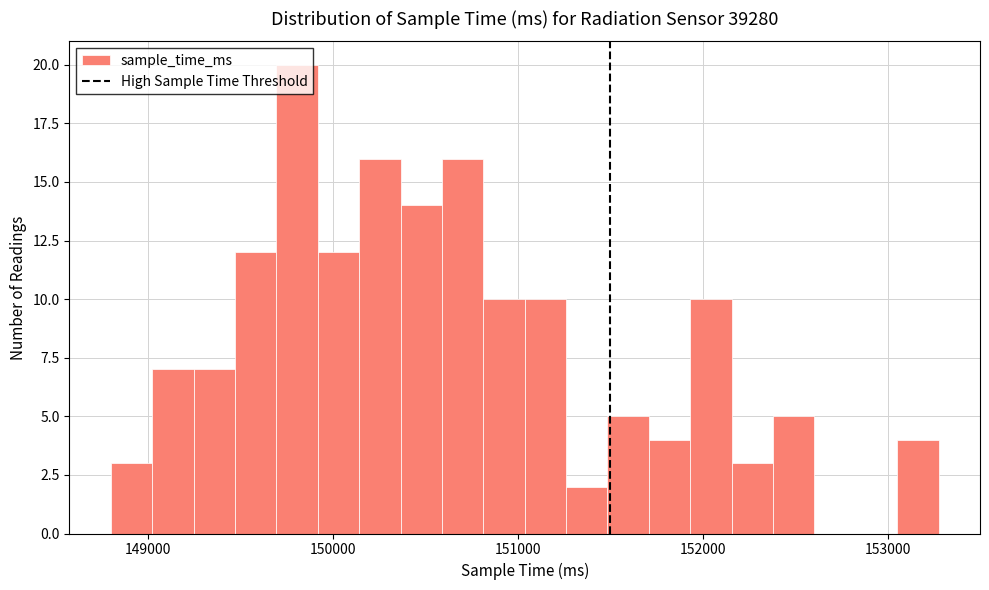

Around what value on the x-axis is the tallest bar? Give the approximate position of its centre, as read against the axis.

149800